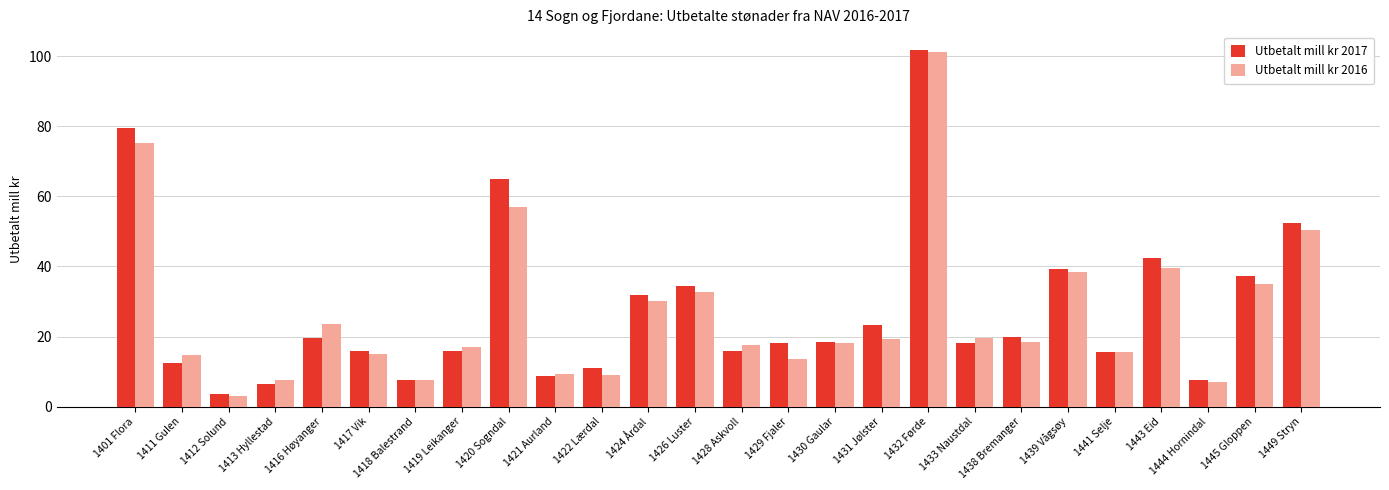

Which label corresponds to the smallest value in the chart?

1412 Solund